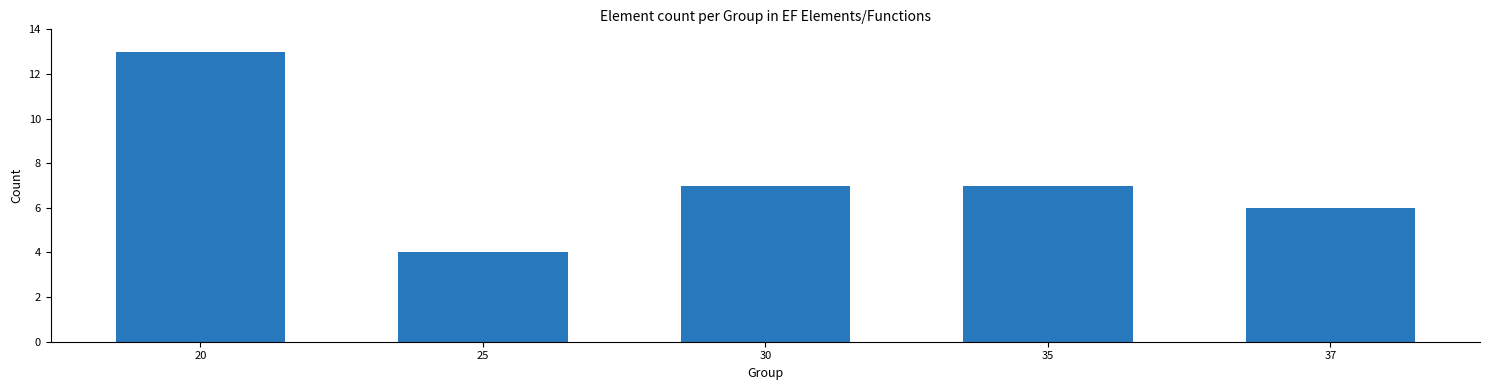

Reading left to right, transcribe all the data shown in this chart.

20=13	25=4	30=7	35=7	37=6